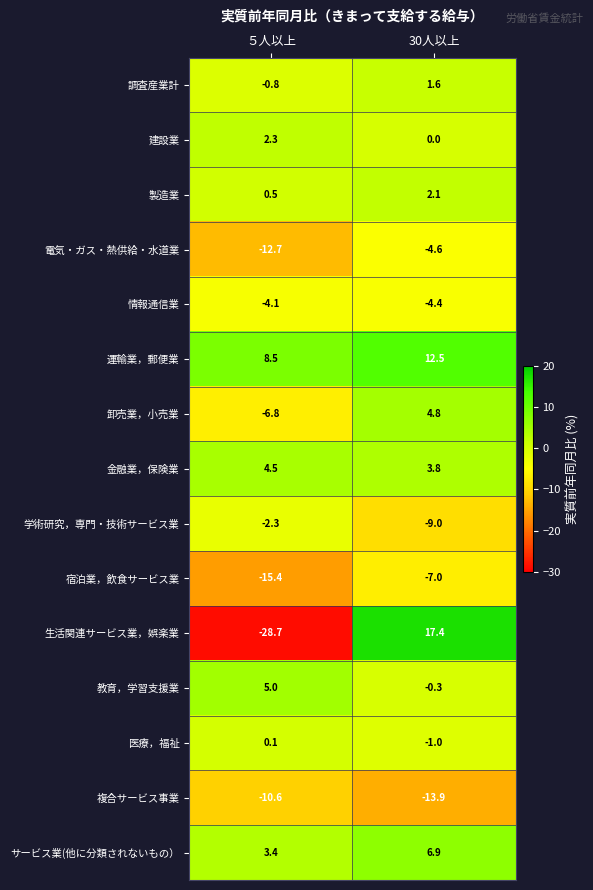

How many distinct data groups are displayed?

15